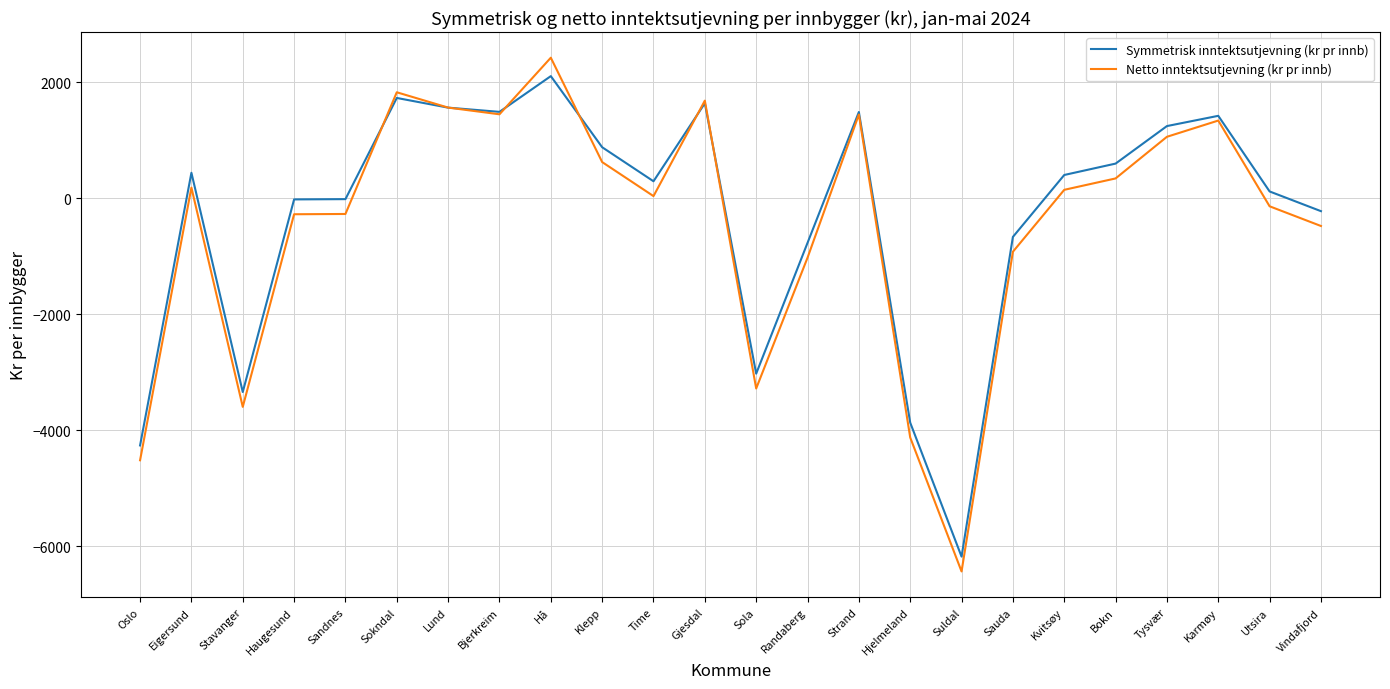

Where is Symmetrisk inntektsutjevning (kr pr innb) nearest to the value -2035?

Sola